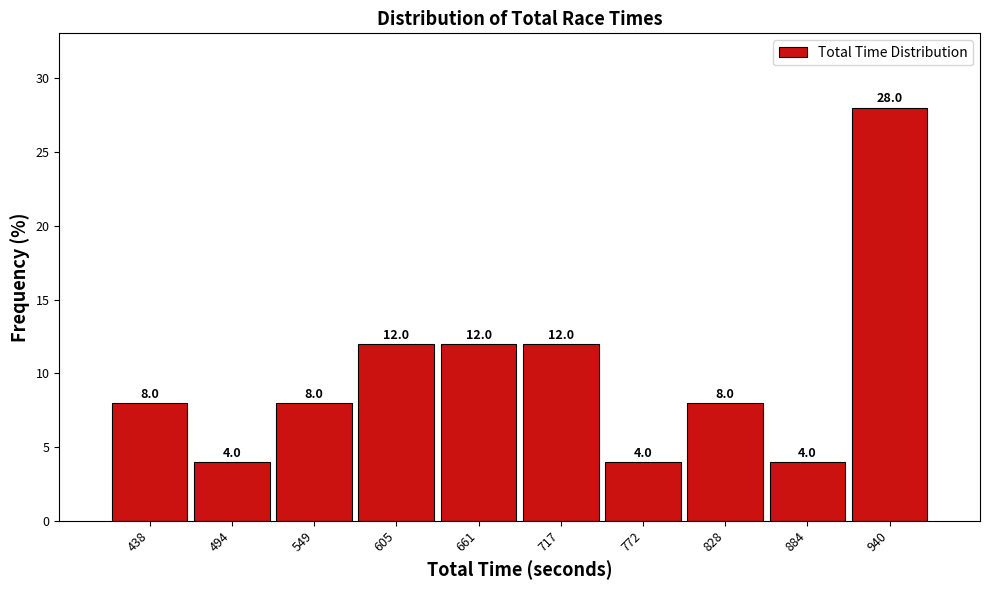

Reading left to right, extract all data points from this chart.

8.0	4.0	8.0	12.0	12.0	12.0	4.0	8.0	4.0	28.0